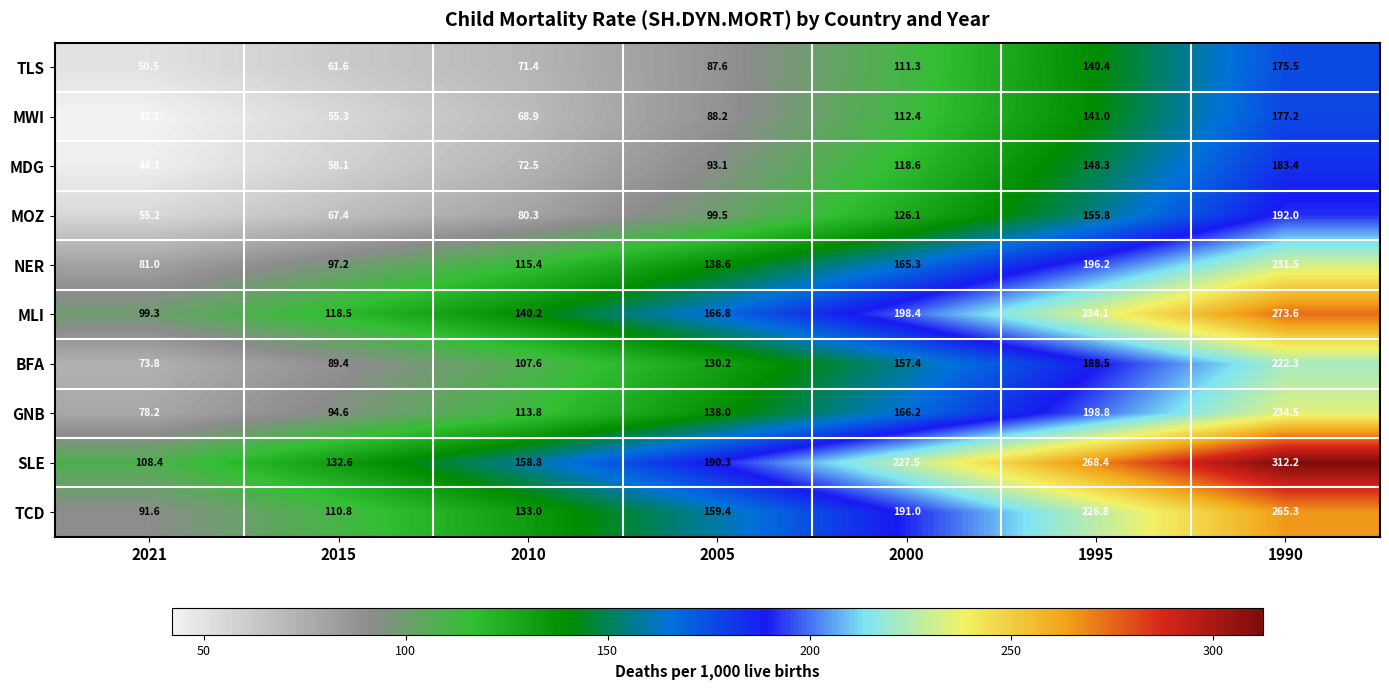

What is the total value across all series at 2000?

1574.2